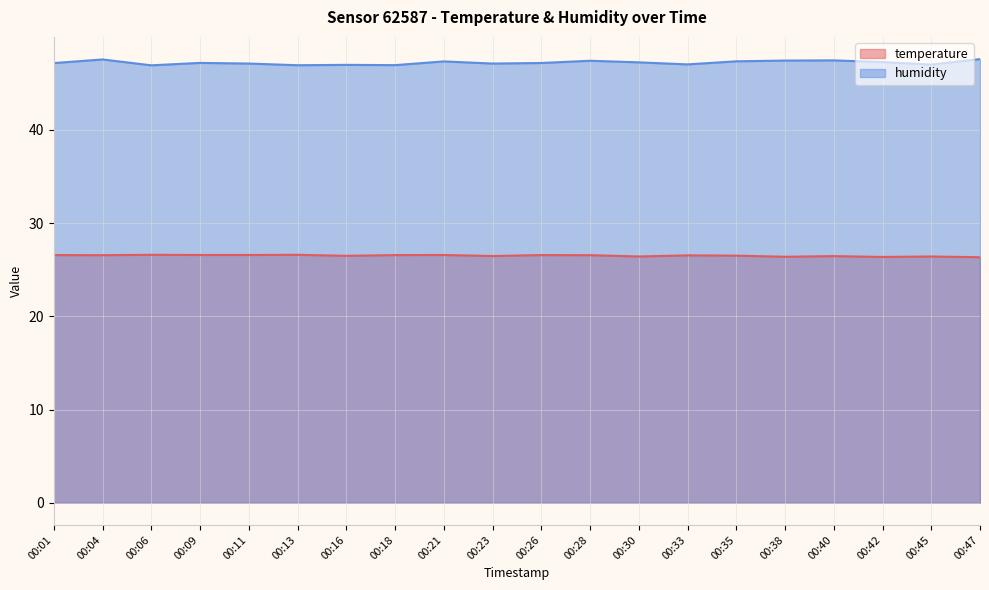

In humidity, how many points are lower than both neighbors (excluding endpoints)?

6